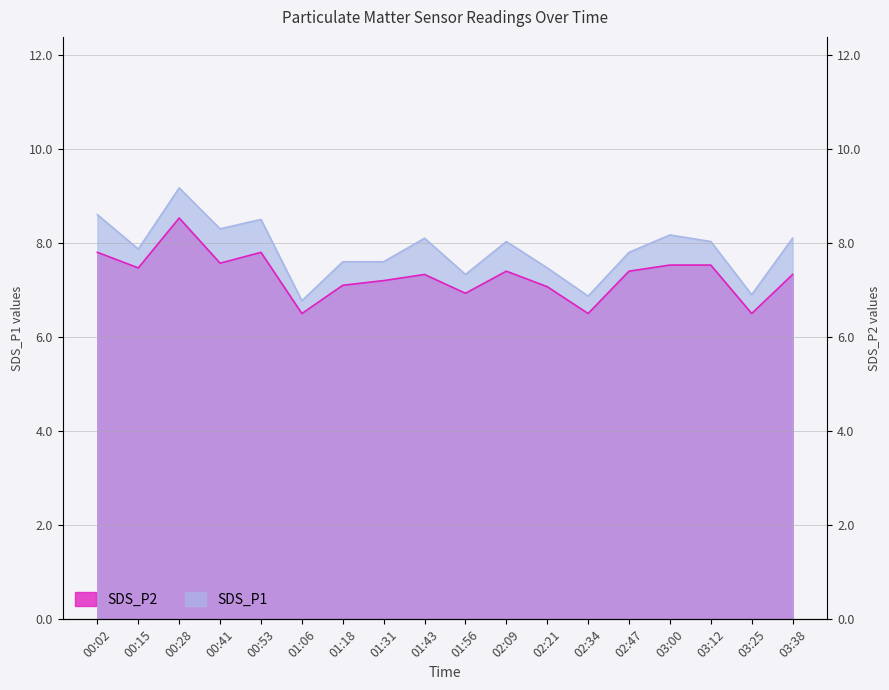

What is the minimum value for SDS_P2?

6.5